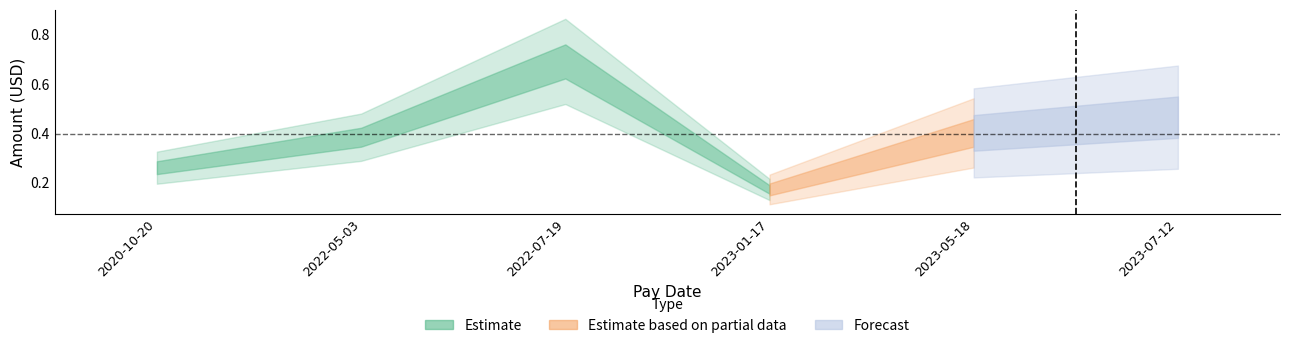

Does the chart have visible grid lines?

No